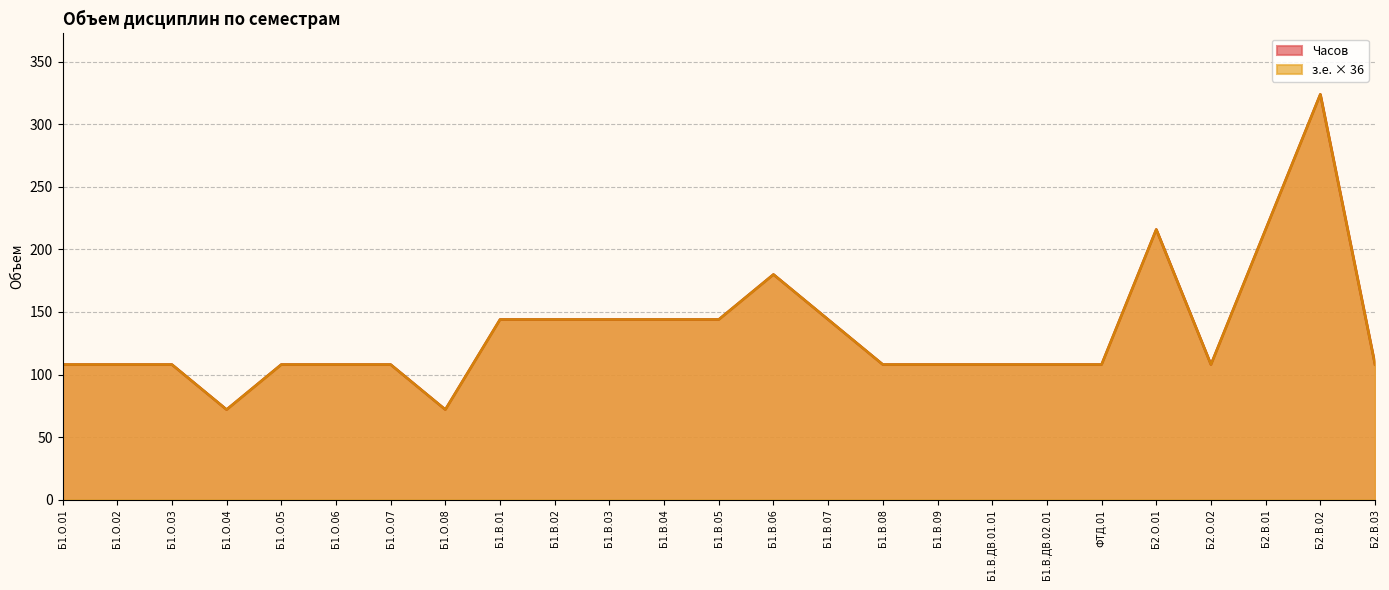

Which category has the lowest value in the Часов series?

Б1.О.04